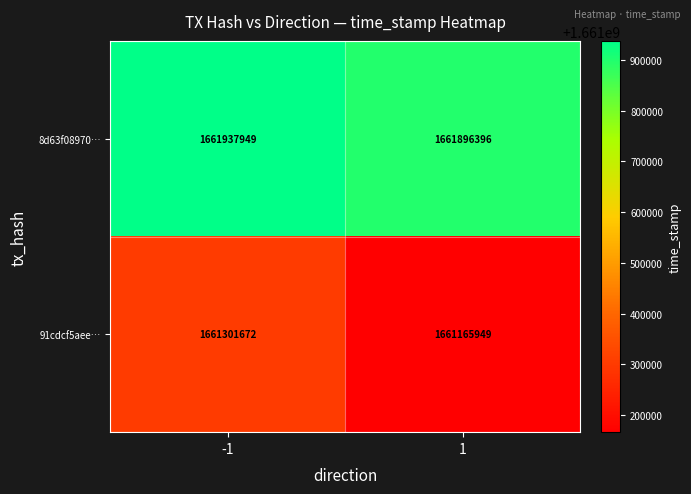

At how many categories does at least one series exceed 1661456053?

2